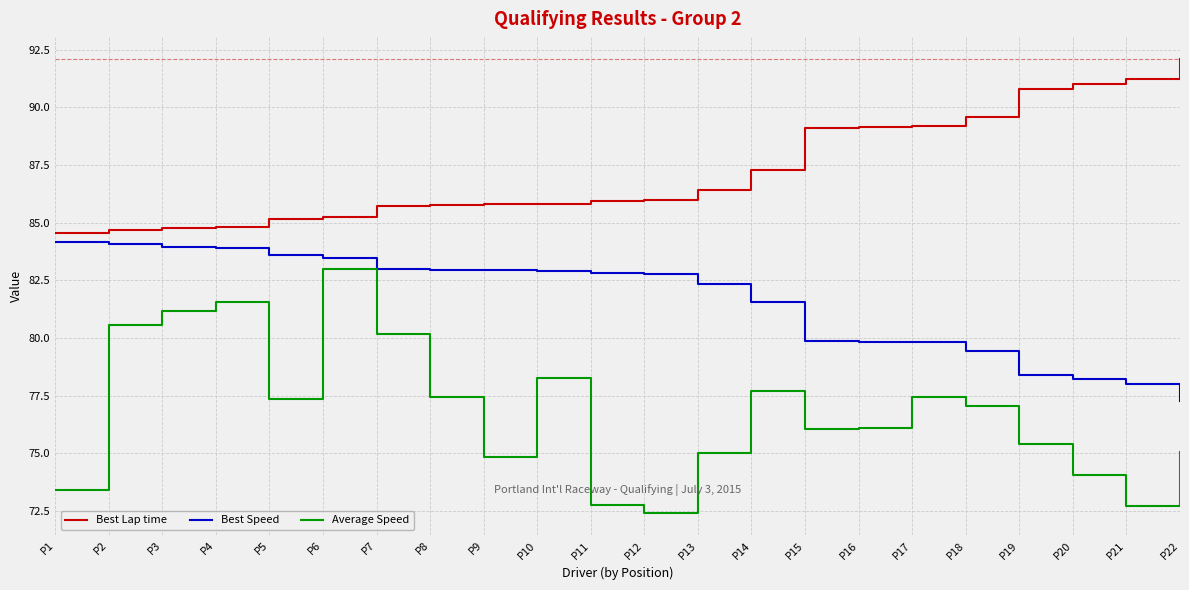

What is the approximate value of Best Speed at P12?

82.8